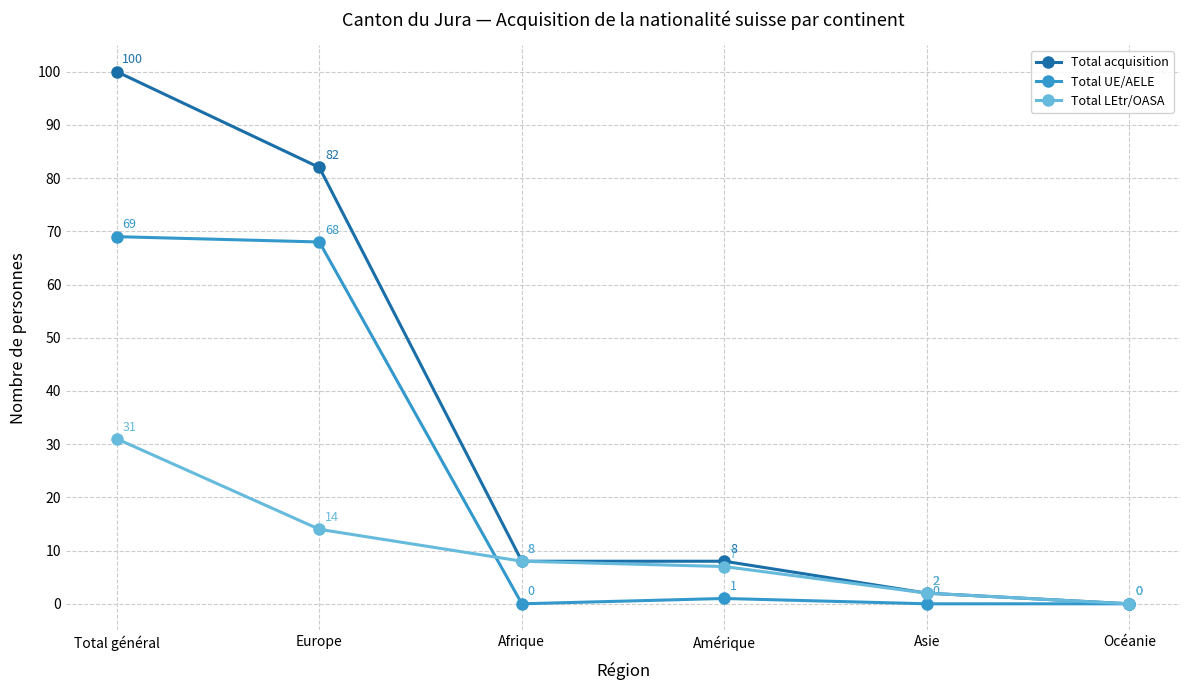

List the series in order of their peak value, lowest first.

Total LEtr/OASA, Total UE/AELE, Total acquisition